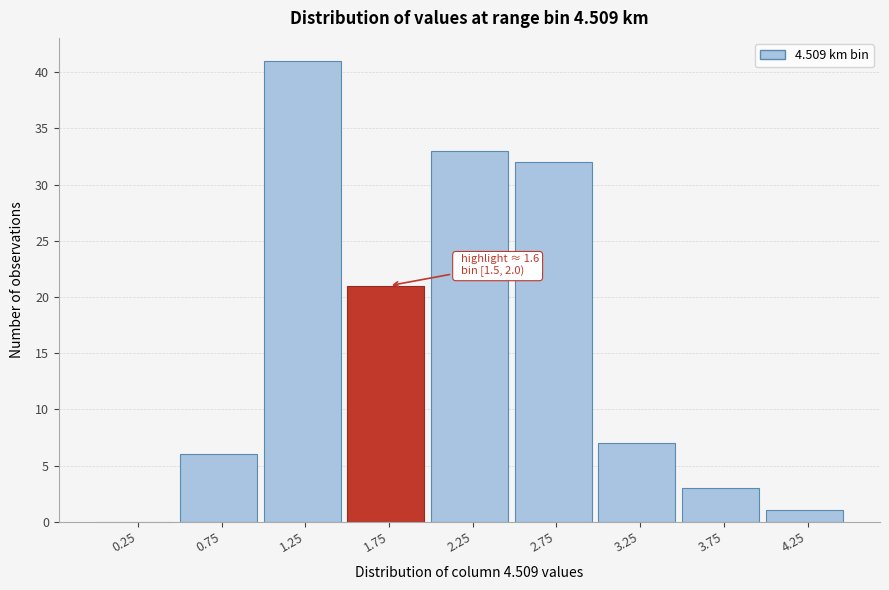

Over which range of the x-axis is the bar tallest?

1.0 to 1.5